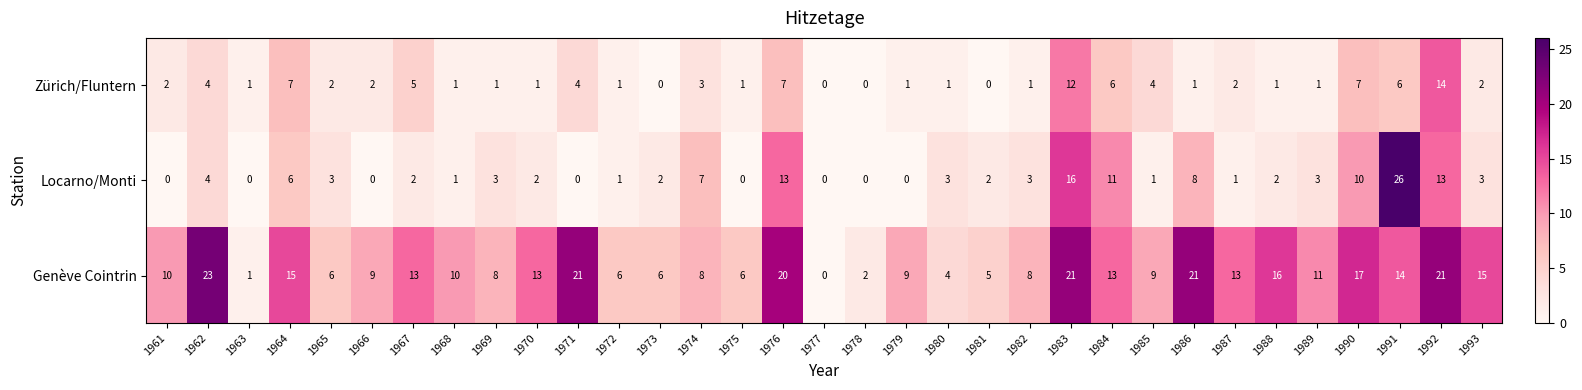

The value of Locarno/Monti at 1975 is 0. True or false?

True